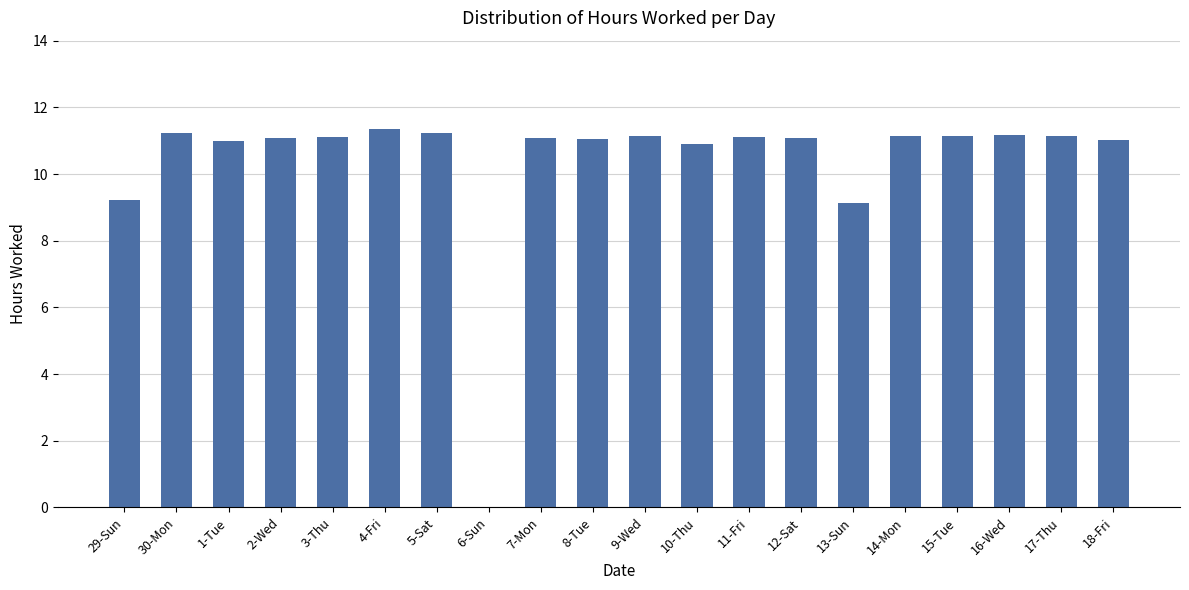

What is the ratio of the value at 5-Sat to the value at 29-Sun?

1.2